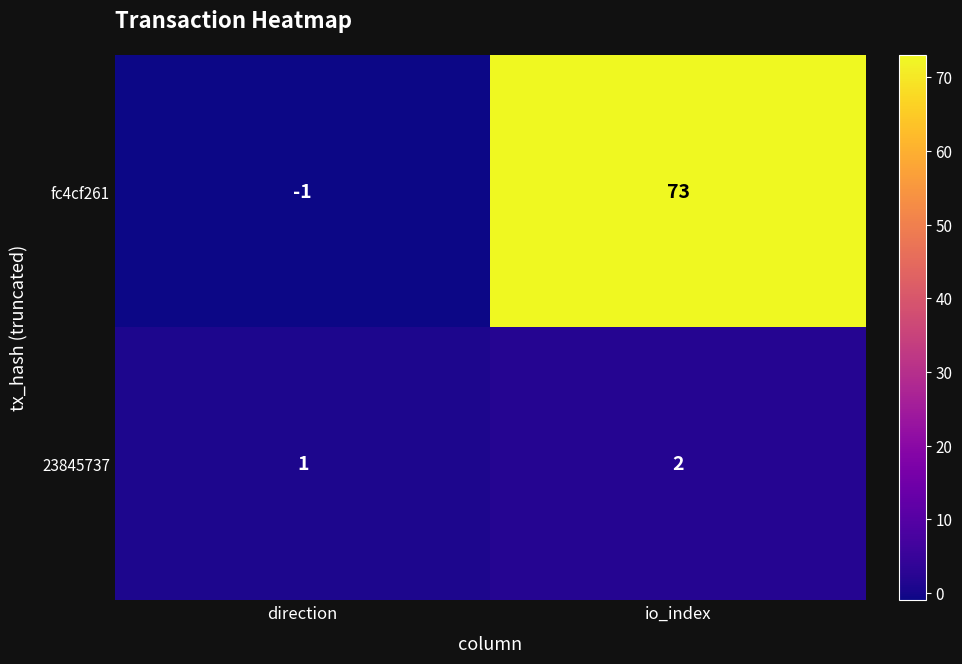

Rank the series by their average value, from lowest to highest.

23845737, fc4cf261